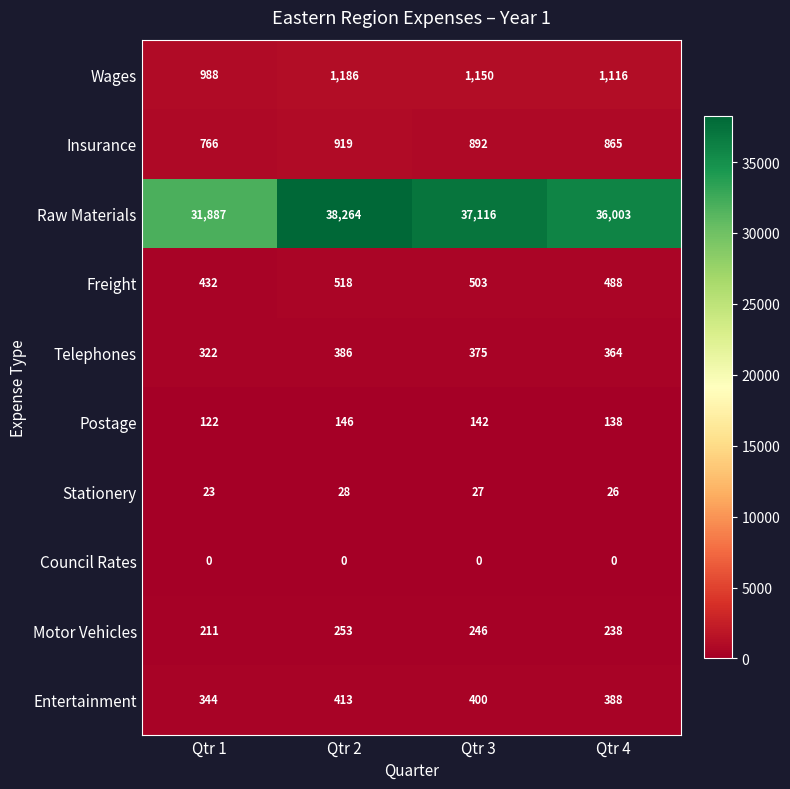

How many distinct data groups are displayed?

10